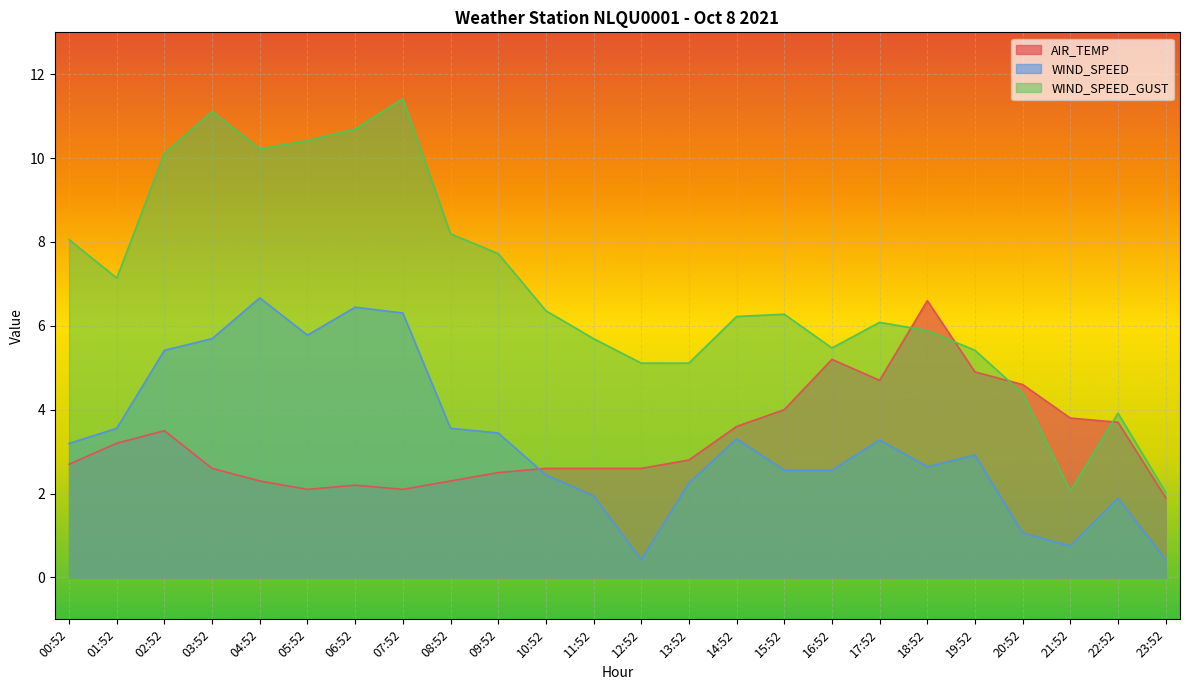

Reading left to right, list all the values displayed in this chart.

AIR_TEMP: 2.7	3.2	3.5	2.6	2.3	2.1	2.2	2.1	2.3	2.5	2.6	2.6	2.6	2.8	3.6	4.0	5.2	4.7	6.6	4.9	4.6	3.8	3.7	1.9
WIND_SPEED: 3.2	3.6	5.4	5.7	6.7	5.8	6.4	6.3	3.6	3.4	2.4	1.9	0.4	2.2	3.3	2.6	2.6	3.3	2.6	2.9	1.1	0.8	1.9	0.4
WIND_SPEED_GUST: 8.1	7.1	10.1	11.1	10.2	10.4	10.7	11.4	8.2	7.7	6.4	5.7	5.1	5.1	6.2	6.3	5.5	6.1	5.9	5.4	4.4	2.1	3.9	2.0